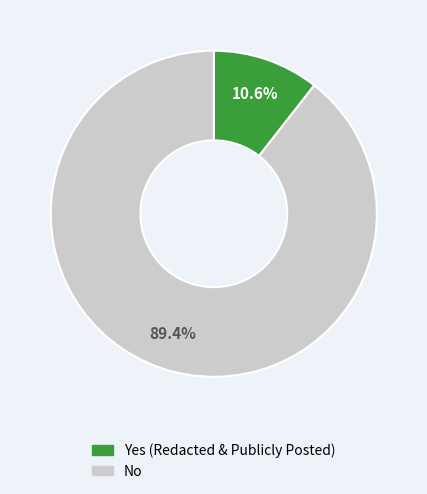

Which slice is the smallest?

Yes